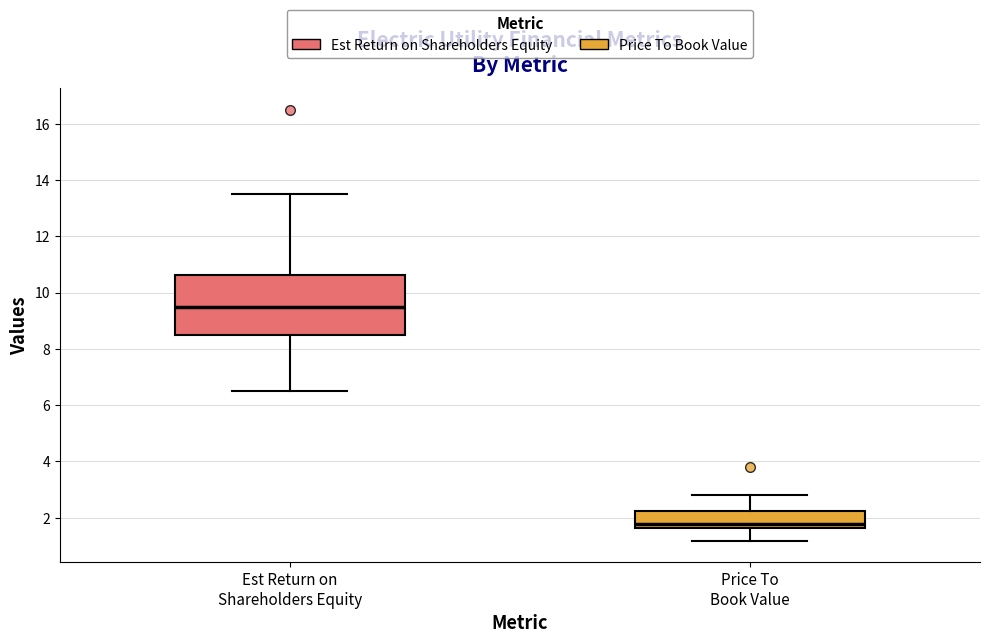

Which box has the highest median line?

Est Return on Shareholders Equity